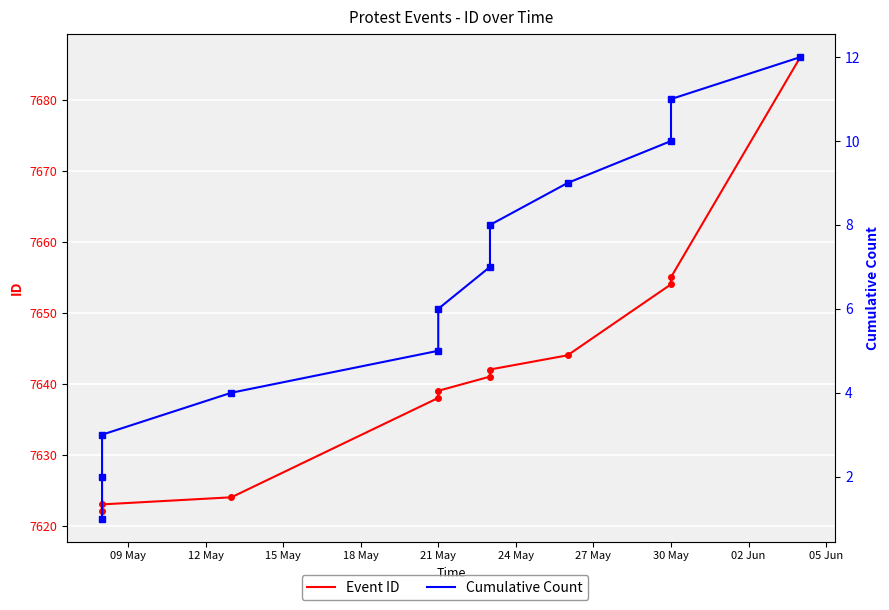

Reading left to right, list all the values displayed in this chart.

Event ID: 7621	7622	7623	7624	7638	7639	7641	7642	7644	7654	7655	7686
Cumulative Count: 1	2	3	4	5	6	7	8	9	10	11	12